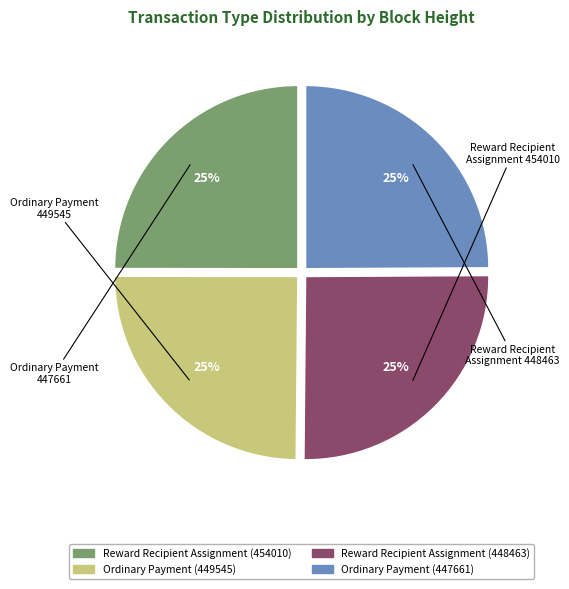

To the nearest percent, what is the average slice percentage?

25%